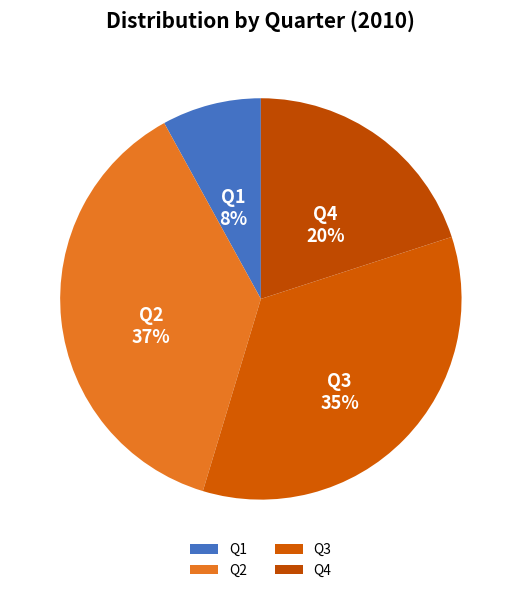

Between Q4 and Q2, which is larger?

Q2